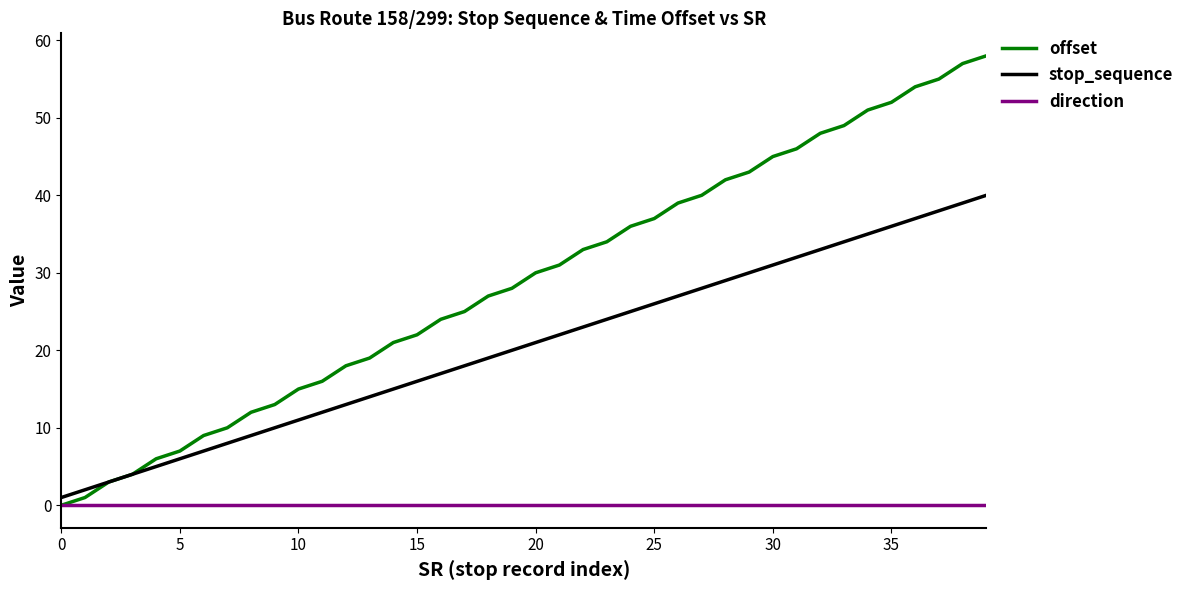

Which series has the largest total across all categories?

offset